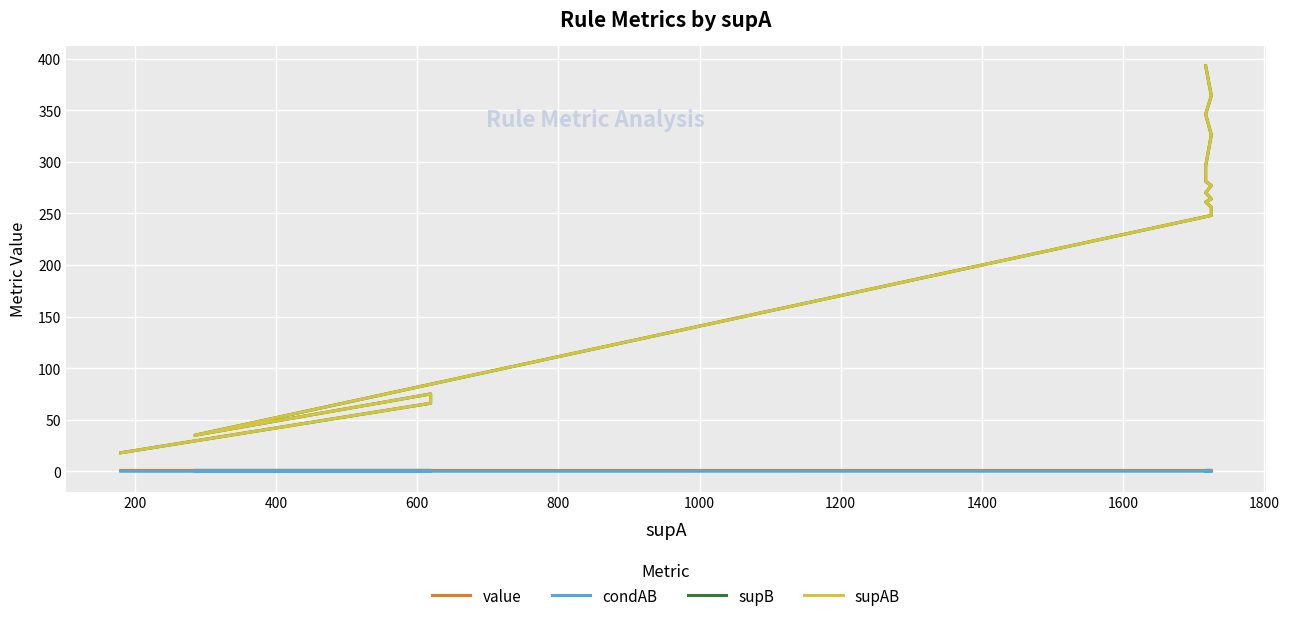

The supB series shows 602.8 at 20. True or false?

False